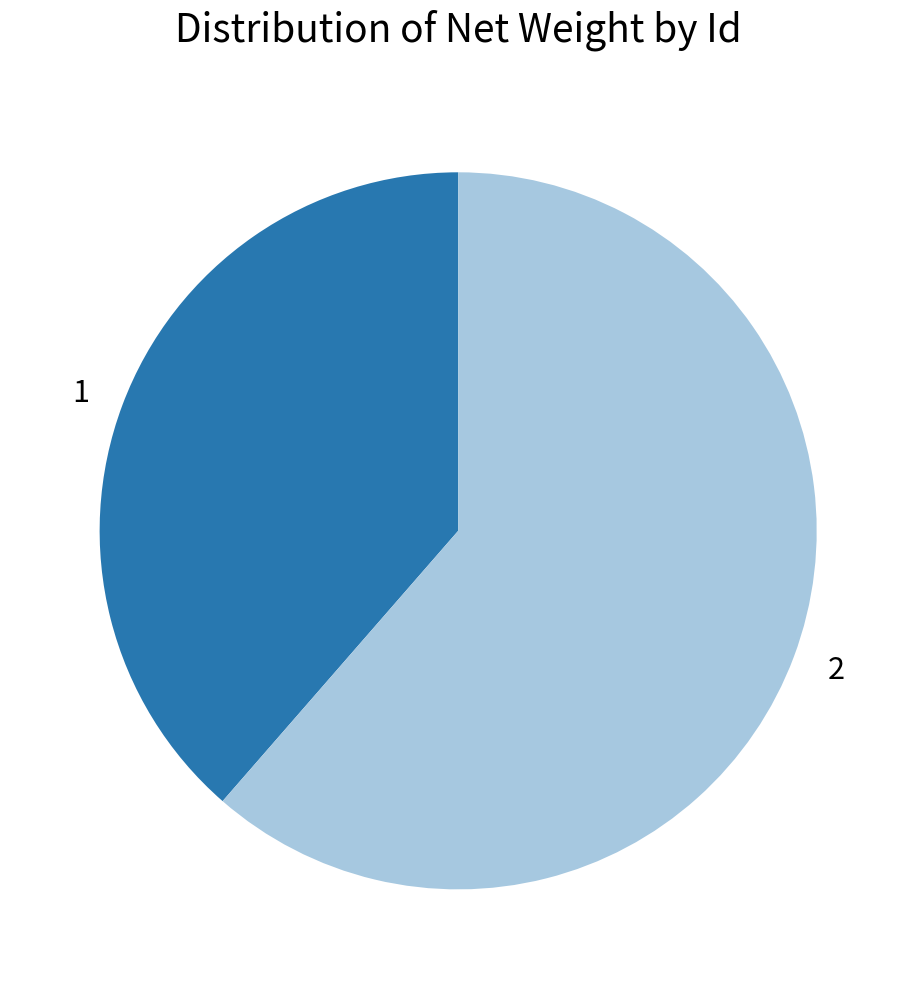

The 2 slice represents 51% of the pie. True or false?

False